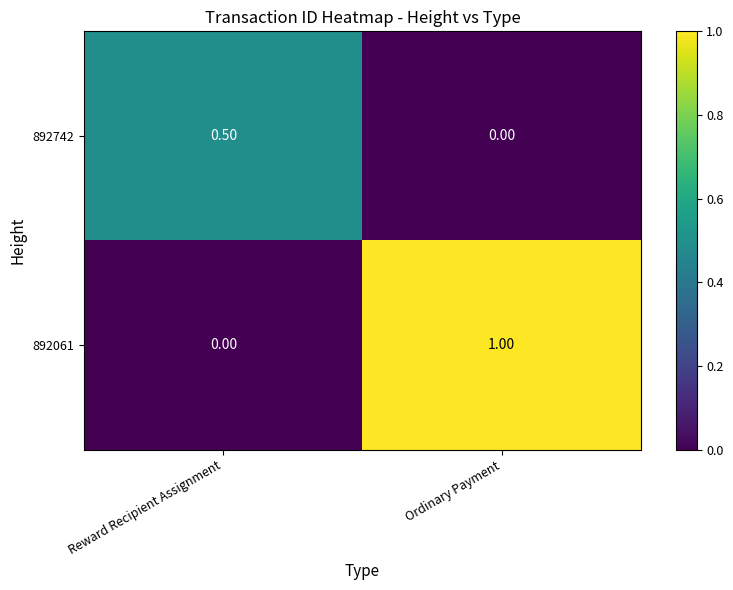

Rank the series by their maximum value, from highest to lowest.

892061, 892742